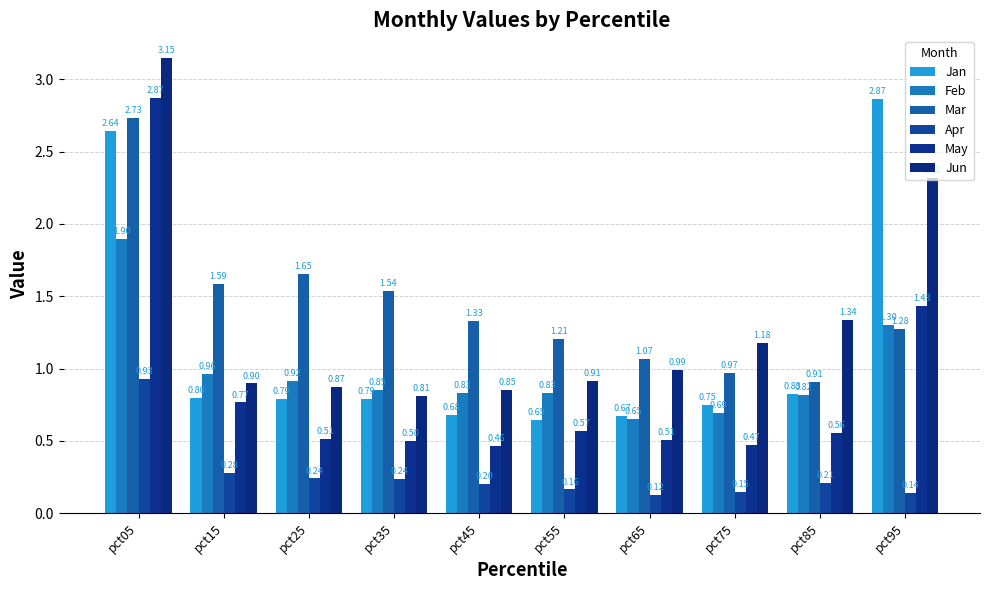

At pct05, list the series in order from largest to smallest.

Jun, May, Mar, Jan, Feb, Apr